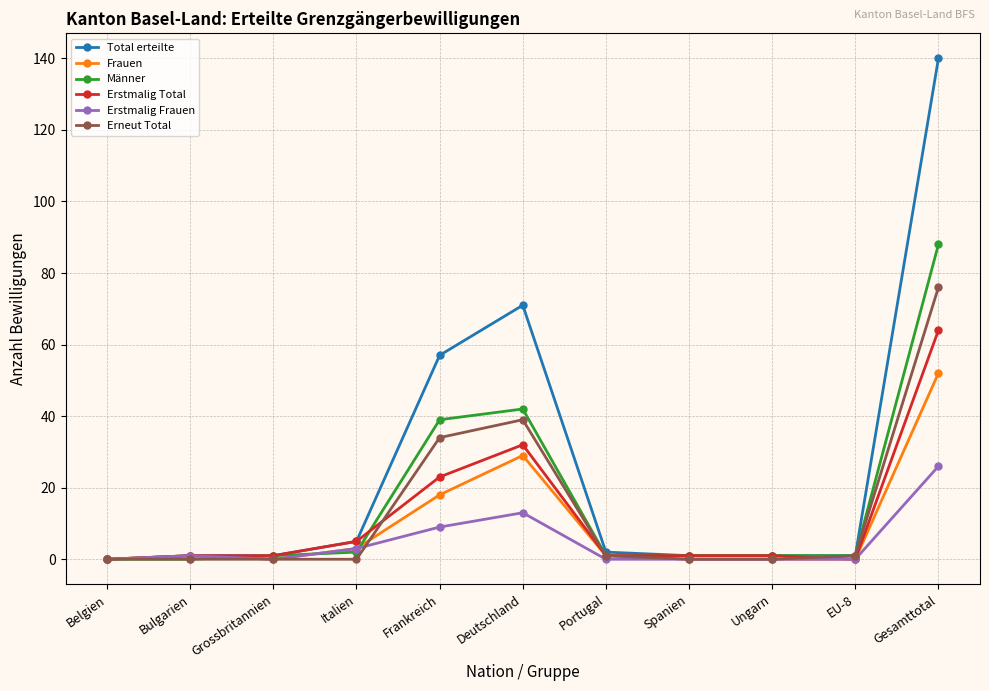

Reading left to right, extract all data points from this chart.

Total erteilte: Belgien=0	Bulgarien=1	Grossbritannien=1	Italien=5	Frankreich=57	Deutschland=71	Portugal=2	Spanien=1	Ungarn=1	EU-8=1	Gesamttotal=140
Frauen: Belgien=0	Bulgarien=1	Grossbritannien=0	Italien=3	Frankreich=18	Deutschland=29	Portugal=1	Spanien=0	Ungarn=0	EU-8=0	Gesamttotal=52
Männer: Belgien=0	Bulgarien=0	Grossbritannien=1	Italien=2	Frankreich=39	Deutschland=42	Portugal=1	Spanien=1	Ungarn=1	EU-8=1	Gesamttotal=88
Erstmalig Total: Belgien=0	Bulgarien=1	Grossbritannien=1	Italien=5	Frankreich=23	Deutschland=32	Portugal=1	Spanien=1	Ungarn=1	EU-8=0	Gesamttotal=64
Erstmalig Frauen: Belgien=0	Bulgarien=1	Grossbritannien=0	Italien=3	Frankreich=9	Deutschland=13	Portugal=0	Spanien=0	Ungarn=0	EU-8=0	Gesamttotal=26
Erneut Total: Belgien=0	Bulgarien=0	Grossbritannien=0	Italien=0	Frankreich=34	Deutschland=39	Portugal=1	Spanien=0	Ungarn=0	EU-8=1	Gesamttotal=76